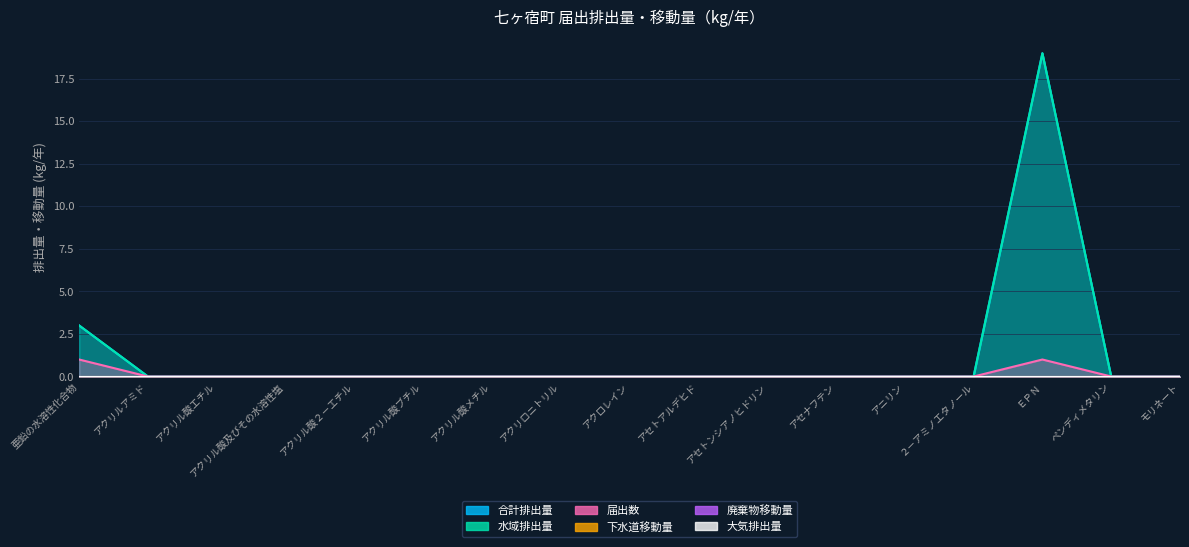

What is the sum of all 届出数 values?

2